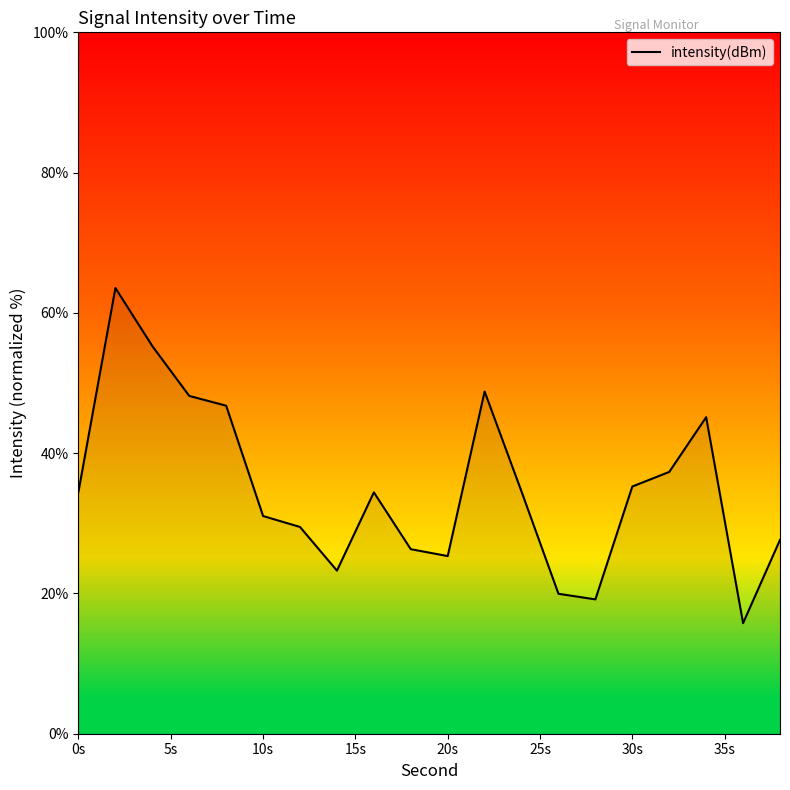

What is the difference between the maximum and minimum values?

47.8